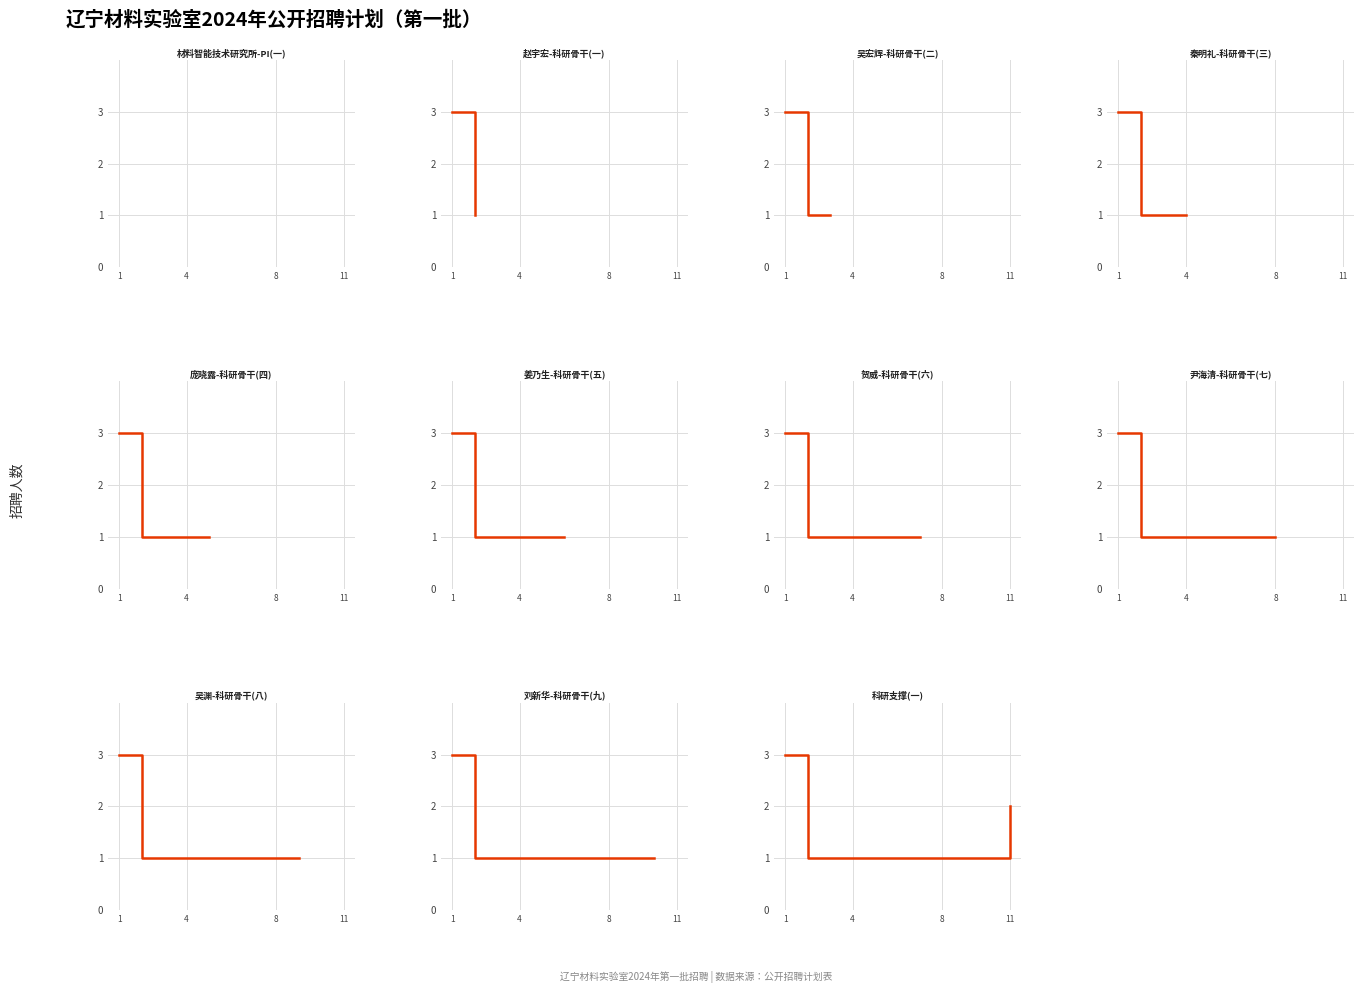

What is the approximate value at 8?

1